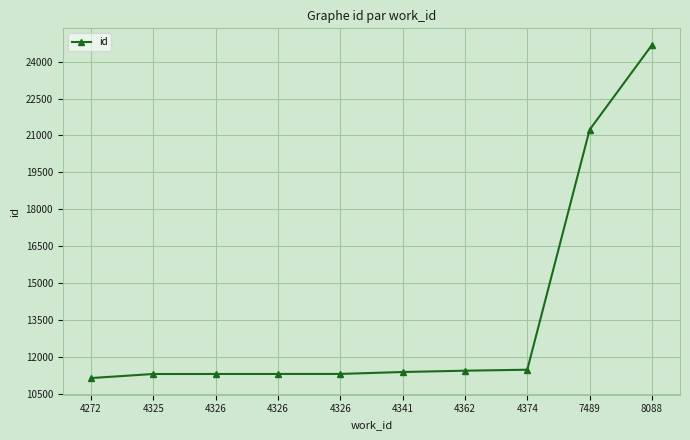

What is the change in value from 4326 to 4362?

+133